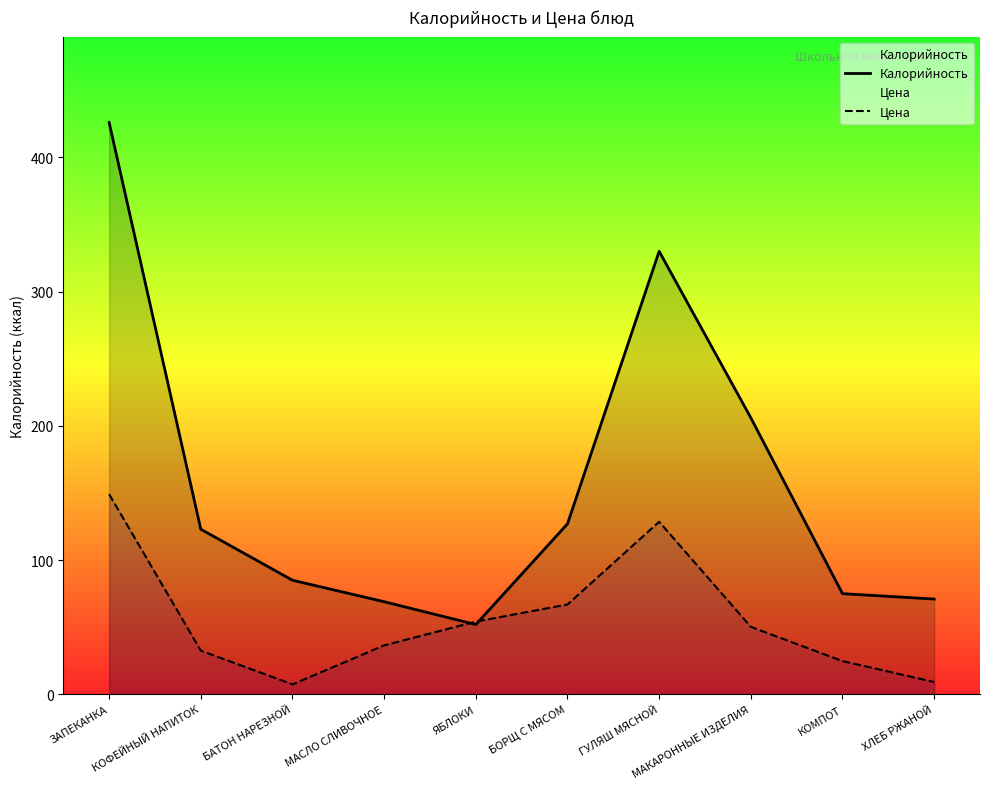

How many times do Калорийность and Цена cross each other?

2